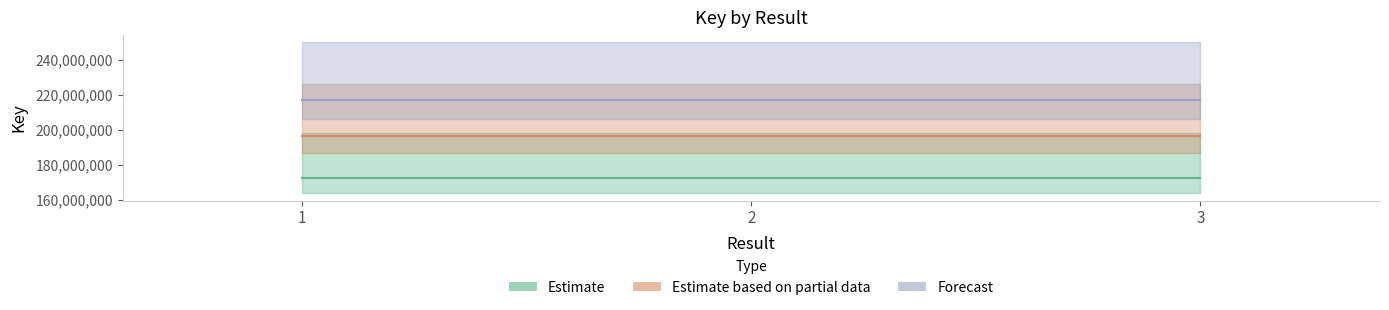

Reading left to right, extract all data points from this chart.

Estimate: 172428069	172428069	172428069
Estimate based on partial data: 196665332	196665332	196665332
Forecast: 217189562	217189562	217189562